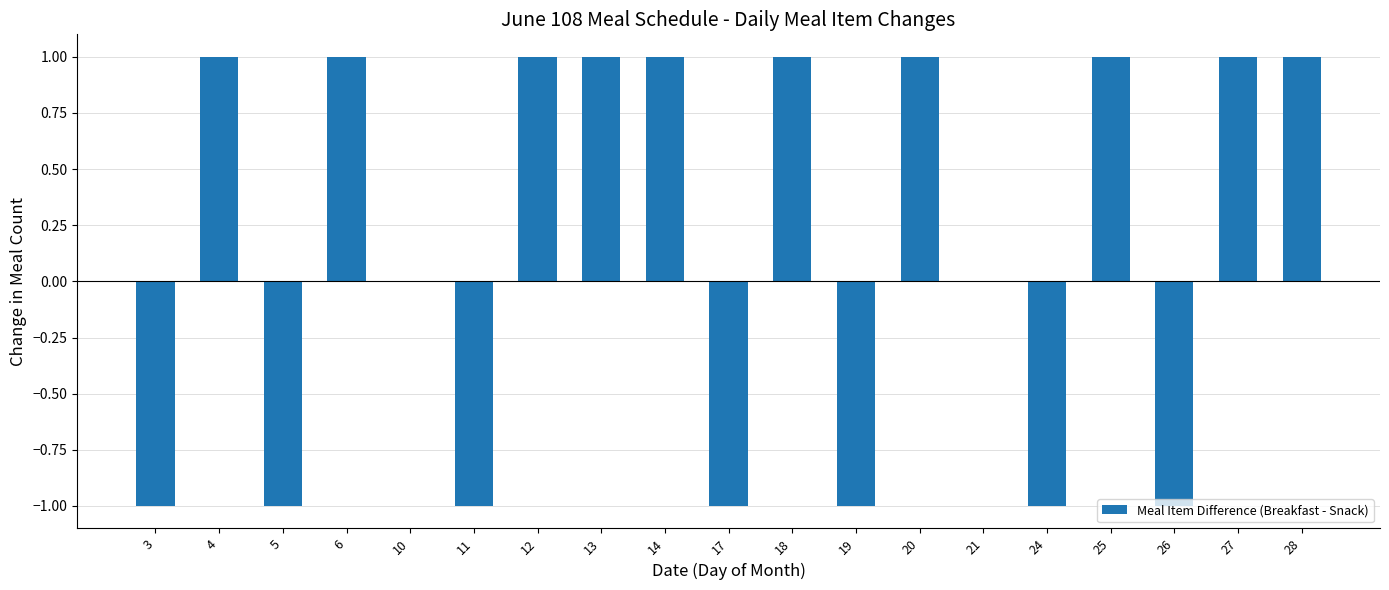

Reading right to left, transcribe all the data shown in this chart.

28=1	27=1	26=-1	25=1	24=-1	21=0	20=1	19=-1	18=1	17=-1	14=1	13=1	12=1	11=-1	10=0	6=1	5=-1	4=1	3=-1